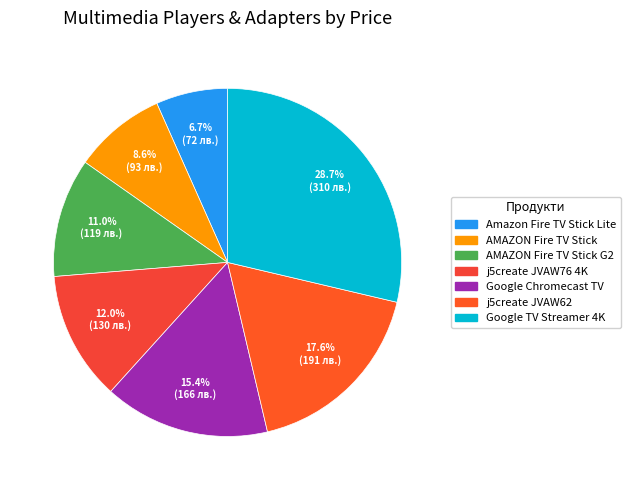

How many segments does this pie chart have?

7